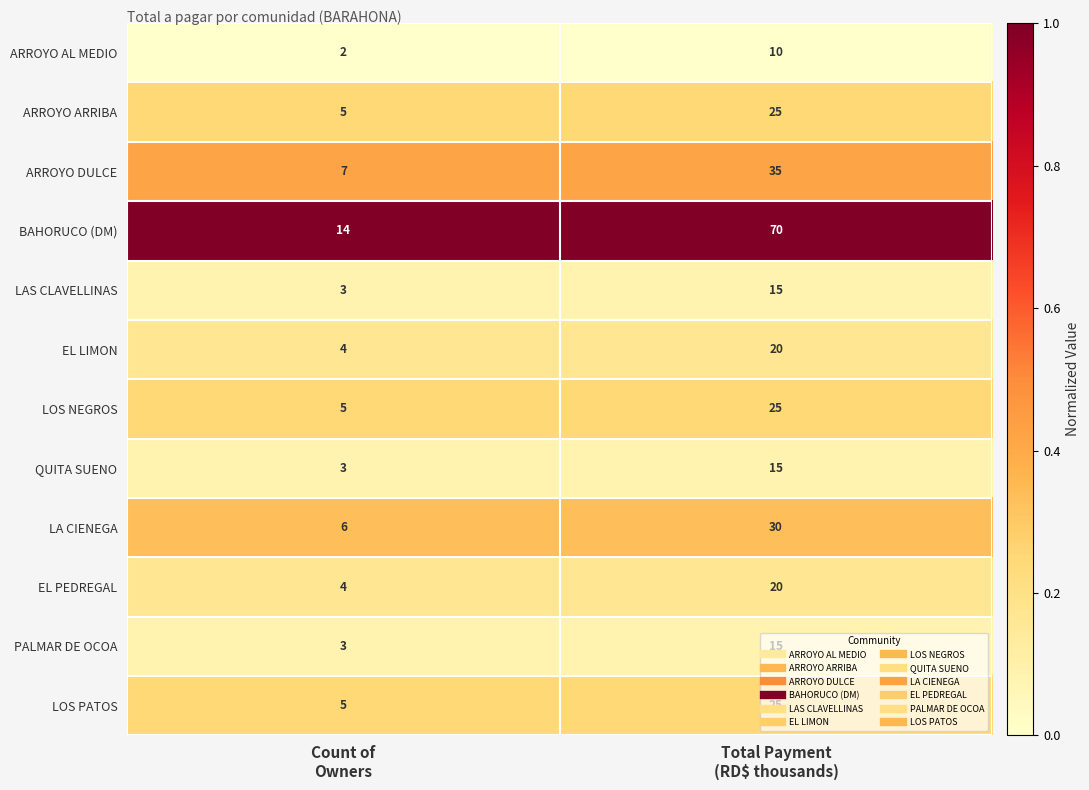

What is the sum of all LOS NEGROS values?

30